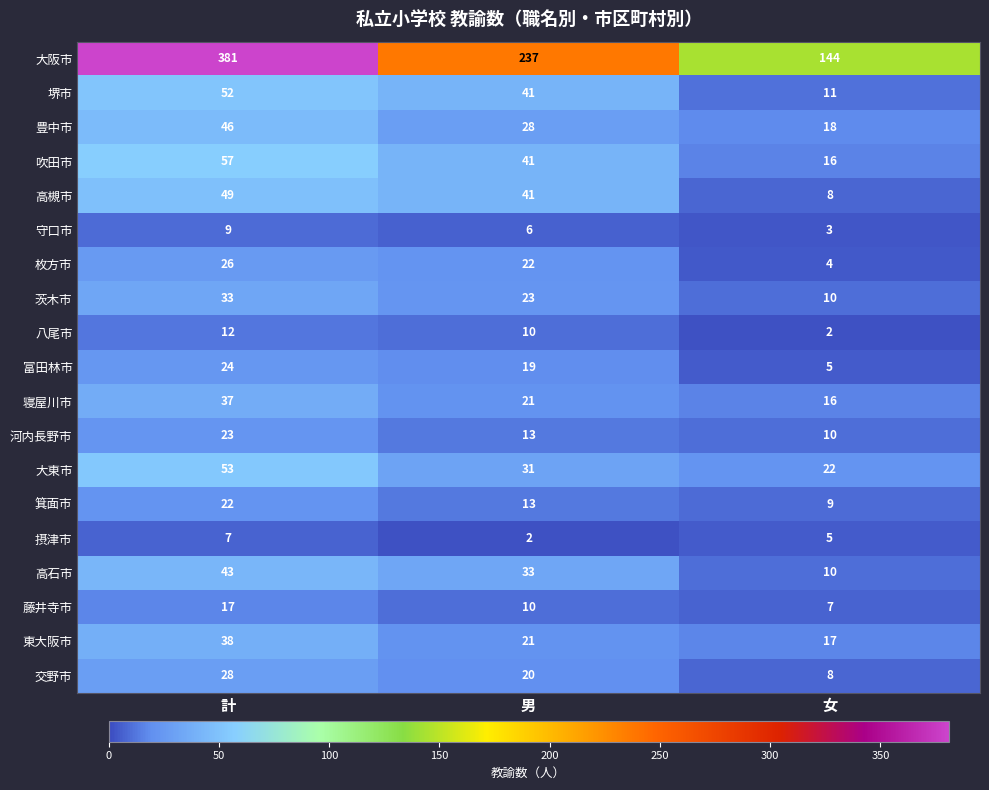

True or false: 藤井寺市 has a value of 7 at 女.

True